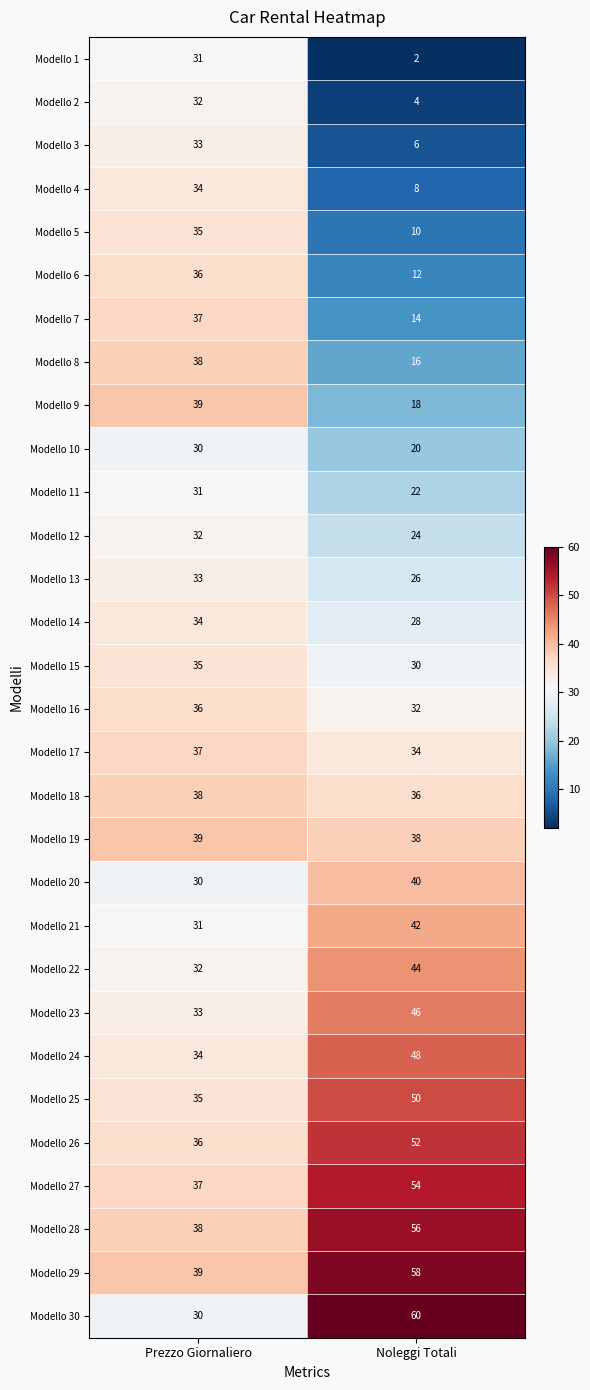

Which series has the largest total across all categories?

Modello 29